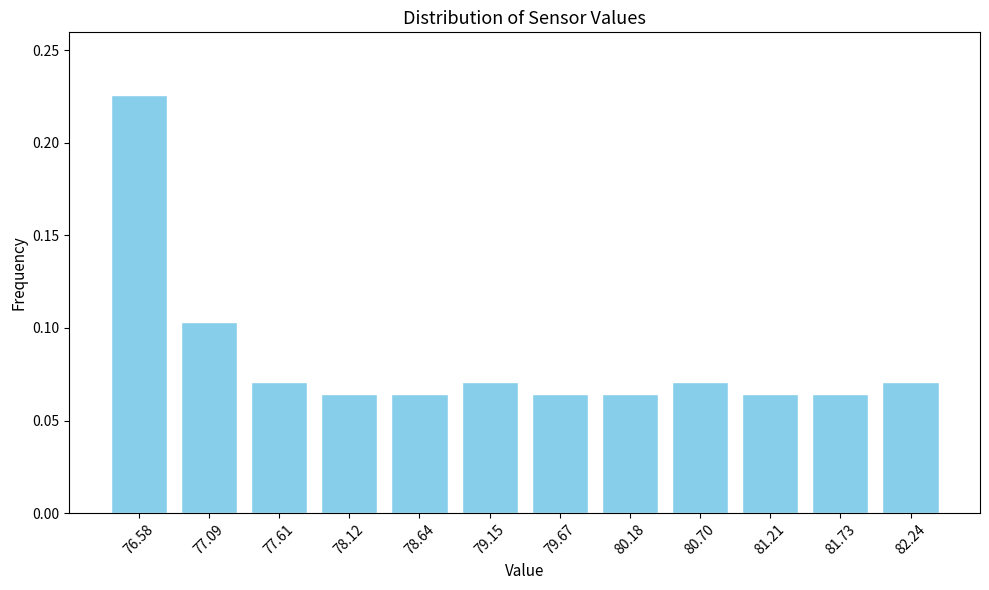

How many values are between 0 and 1?

12